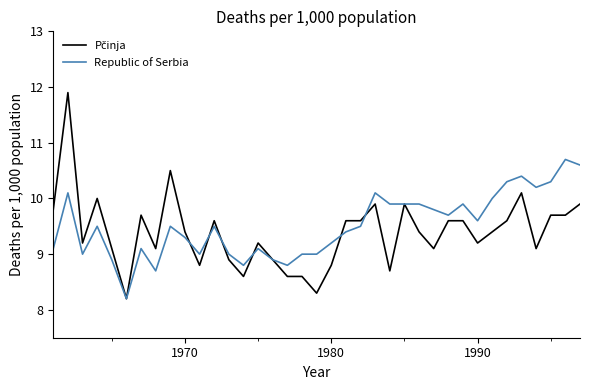

What is the highest value of the Republic of Serbia series?

10.7